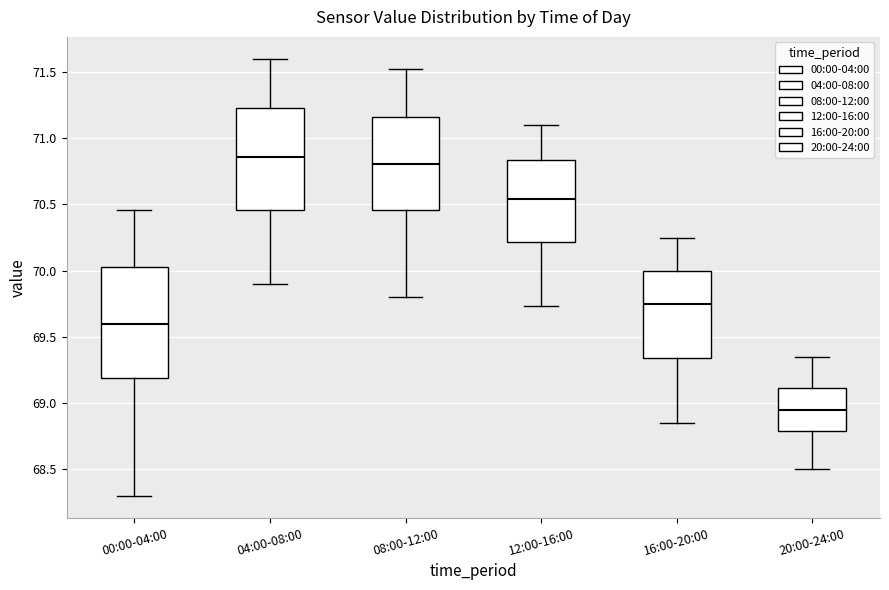

Which box is the tallest, from its lower edge to its upper edge?

00:00-04:00